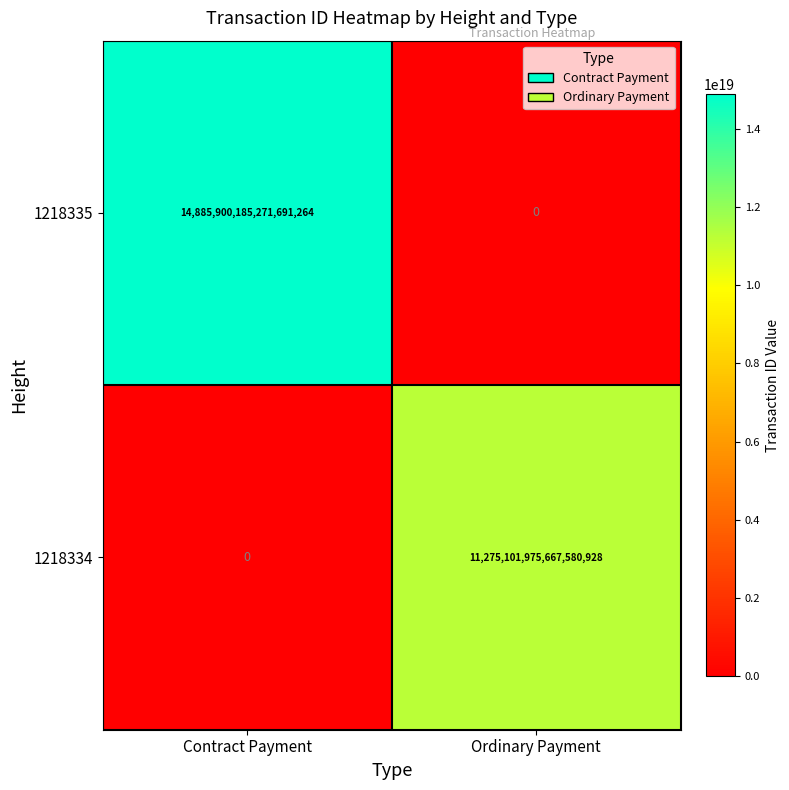

Count the number of data series in this chart.

2